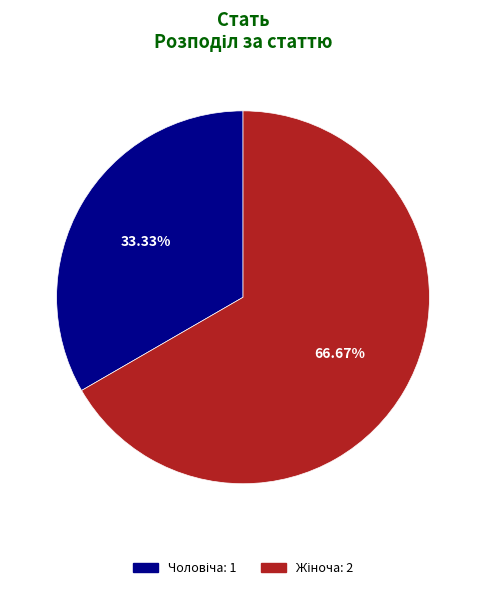

Does any single category account for the majority?

Yes